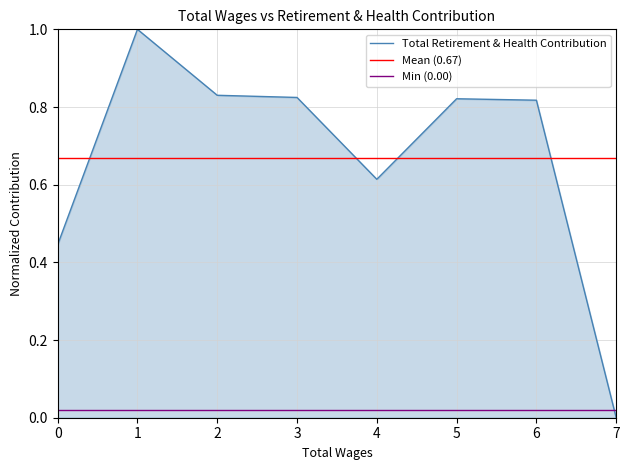

What is the maximum value for Total Retirement & Health Contribution?

1.0